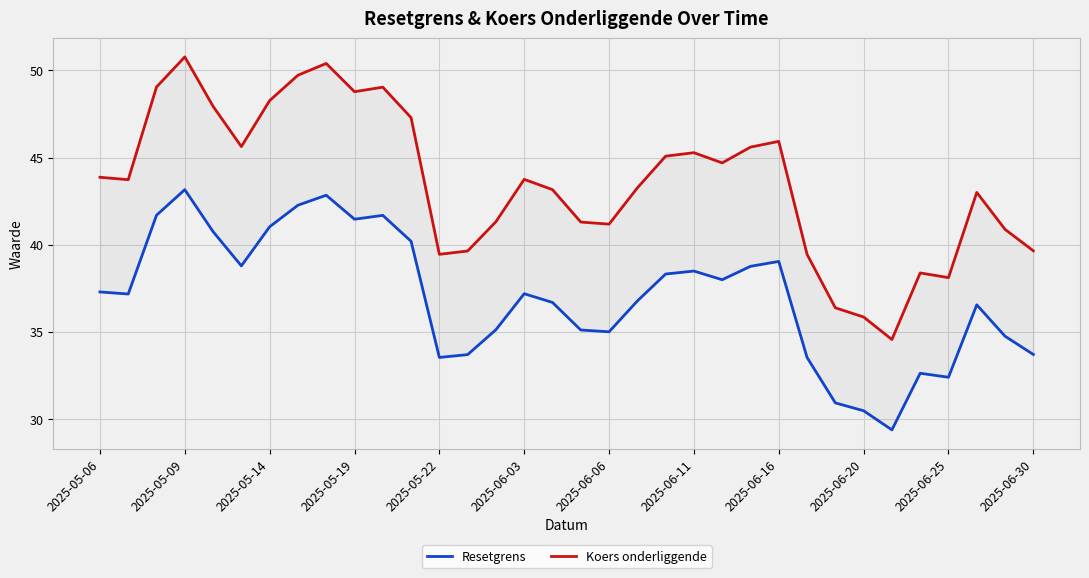

Rank the series by their average value, from highest to lowest.

Koers onderliggende, Resetgrens